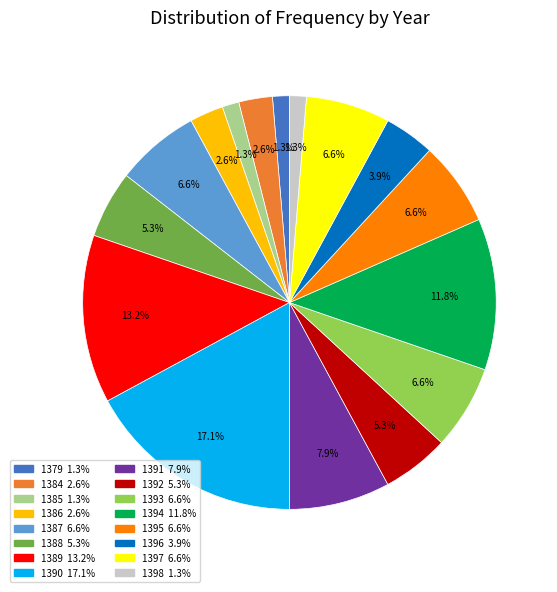

To the nearest percent, what is the average slice percentage?

6%